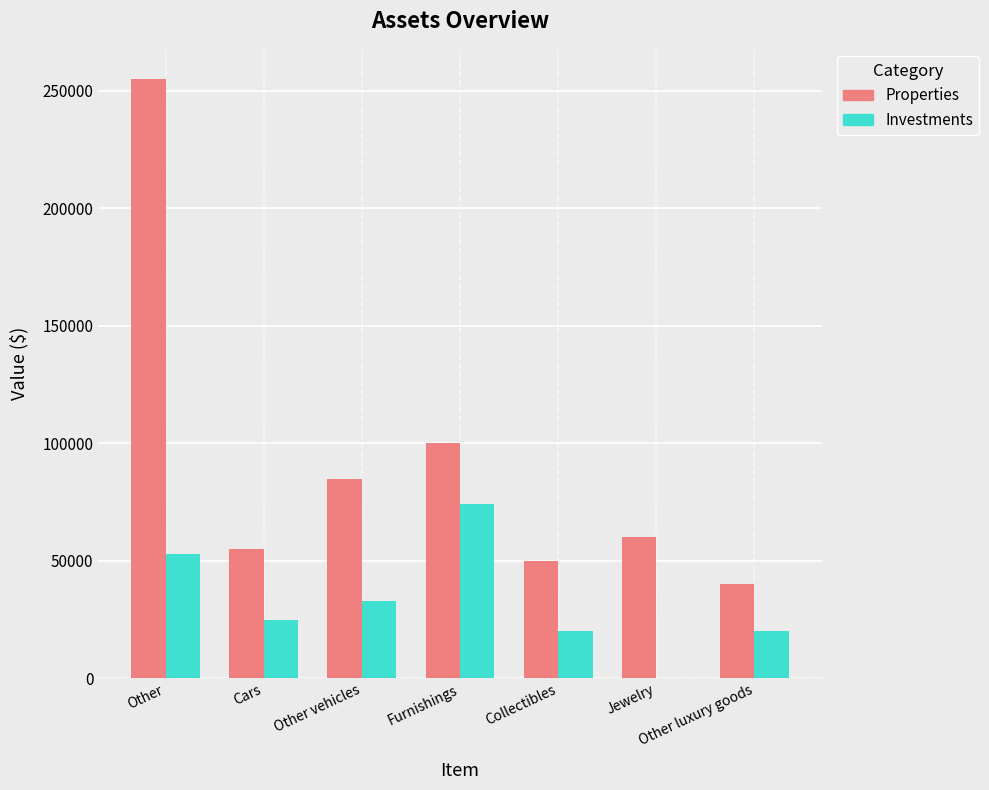

What is the maximum value for Investments?

74000